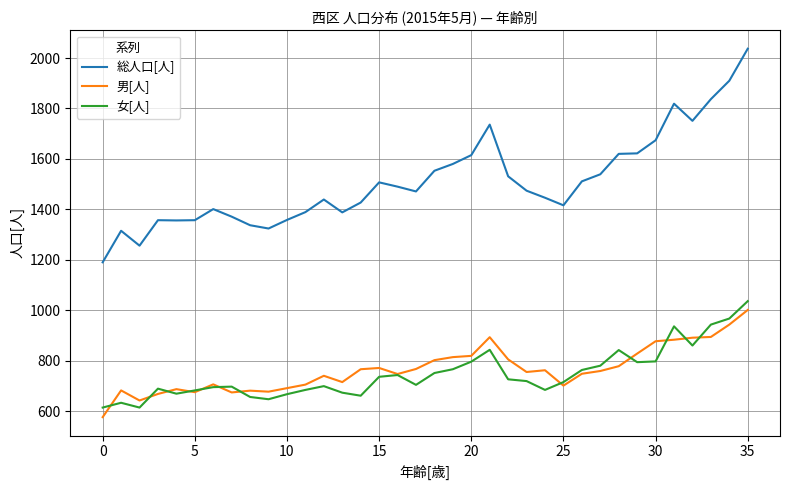

Which series has the largest total across all categories?

総人口[人]